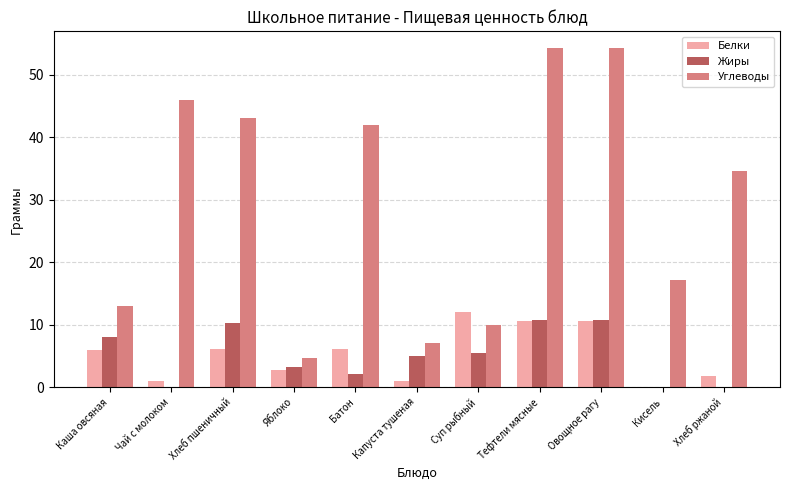

Where is Углеводы nearest to the value 29?

Хлеб ржаной